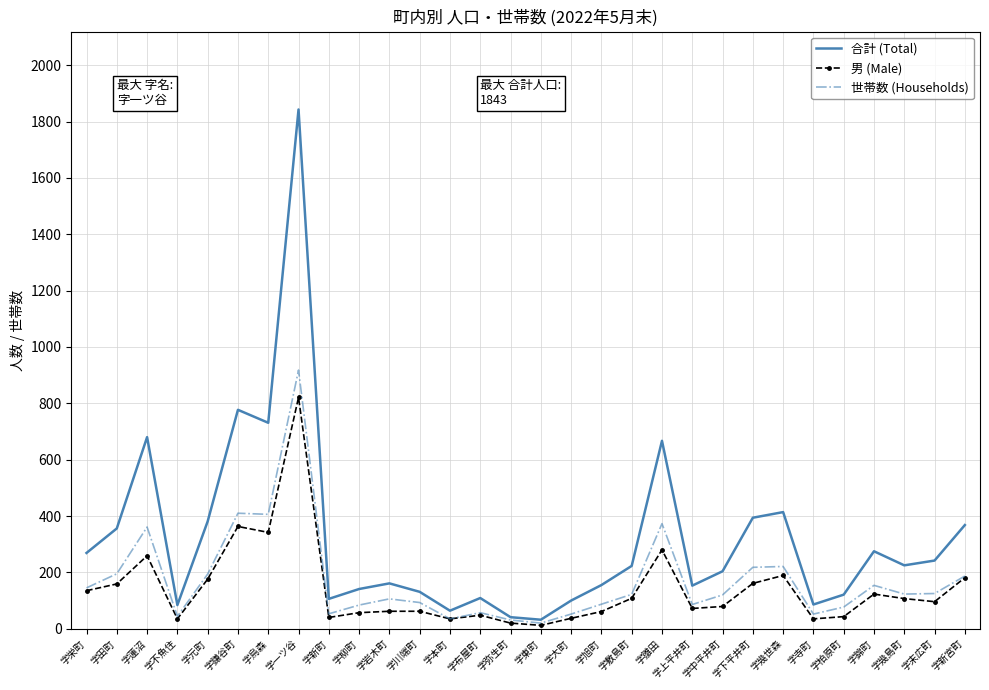

Is the value of 世帯数 (Households) at 字東町 greater than the value of 男 (Male) at 字幾世森?

No